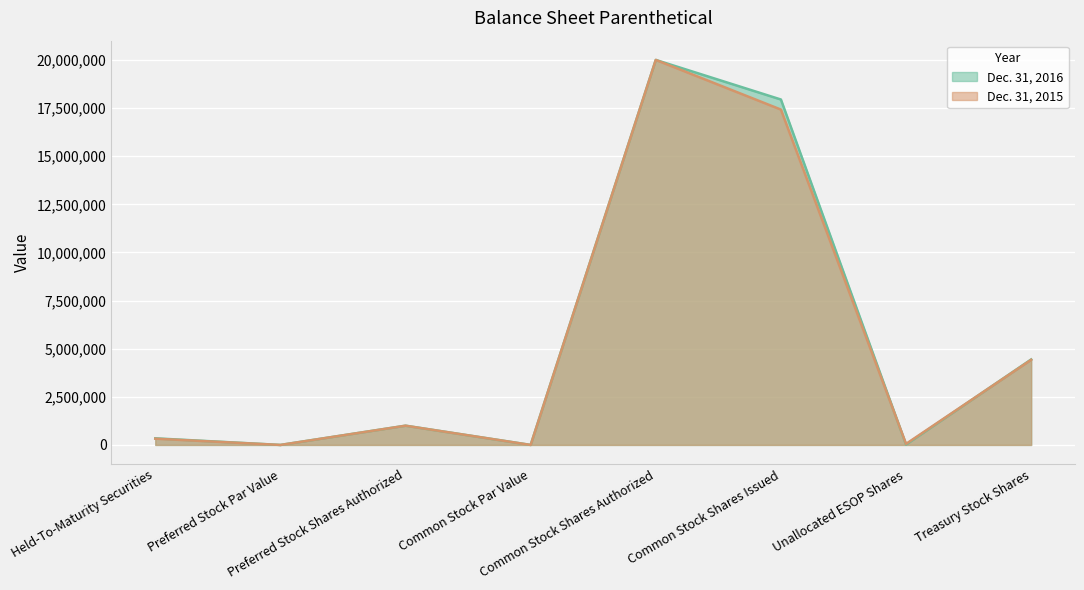

In Dec. 31, 2015, how many points are higher than both neighbors (excluding endpoints)?

2